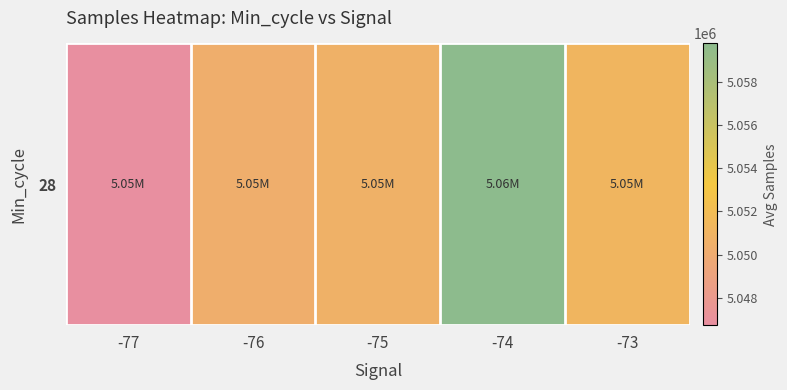

The value at -77 is 5046731.0. True or false?

True